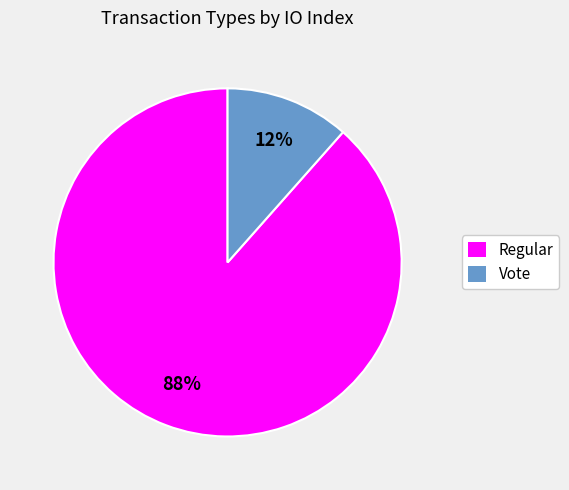

Does any single category account for the majority?

Yes